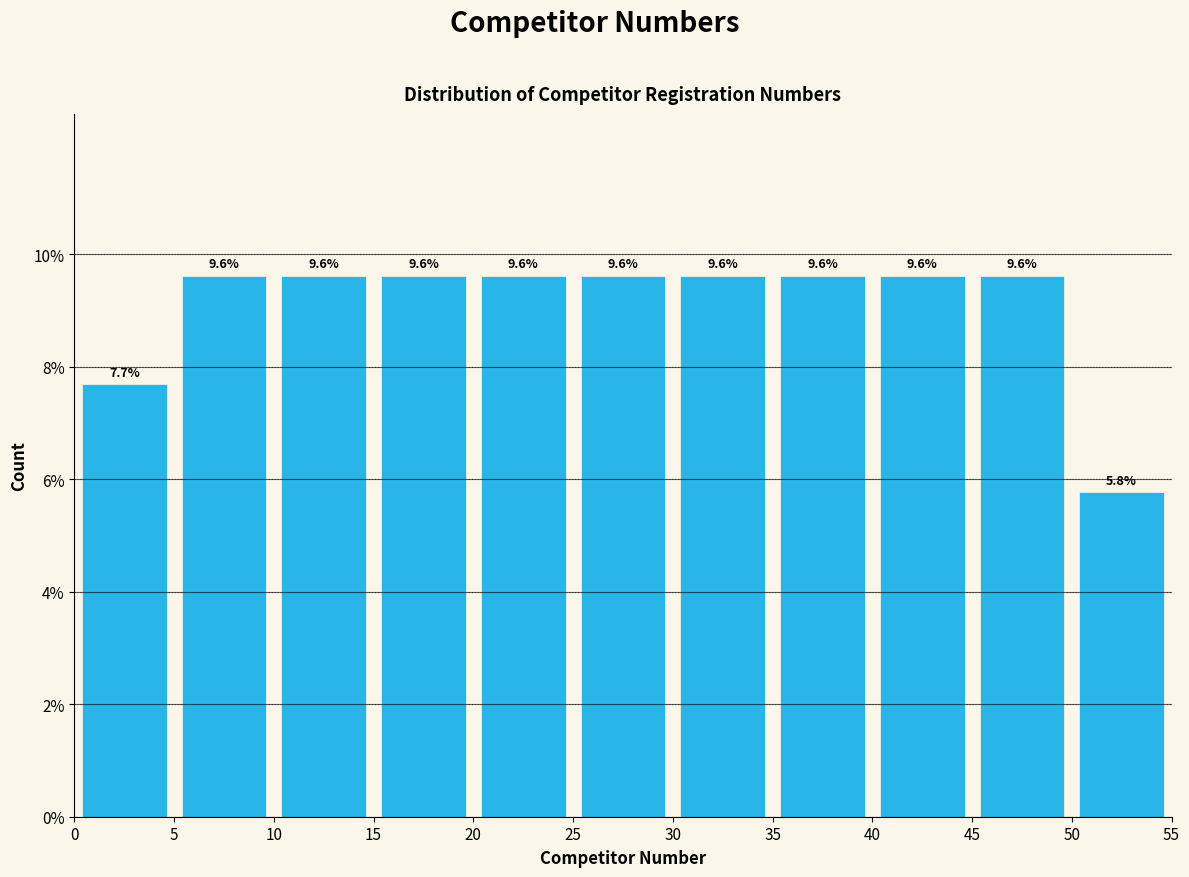

What is the height of the bar covering 40 to 45 on the x-axis?

9.6